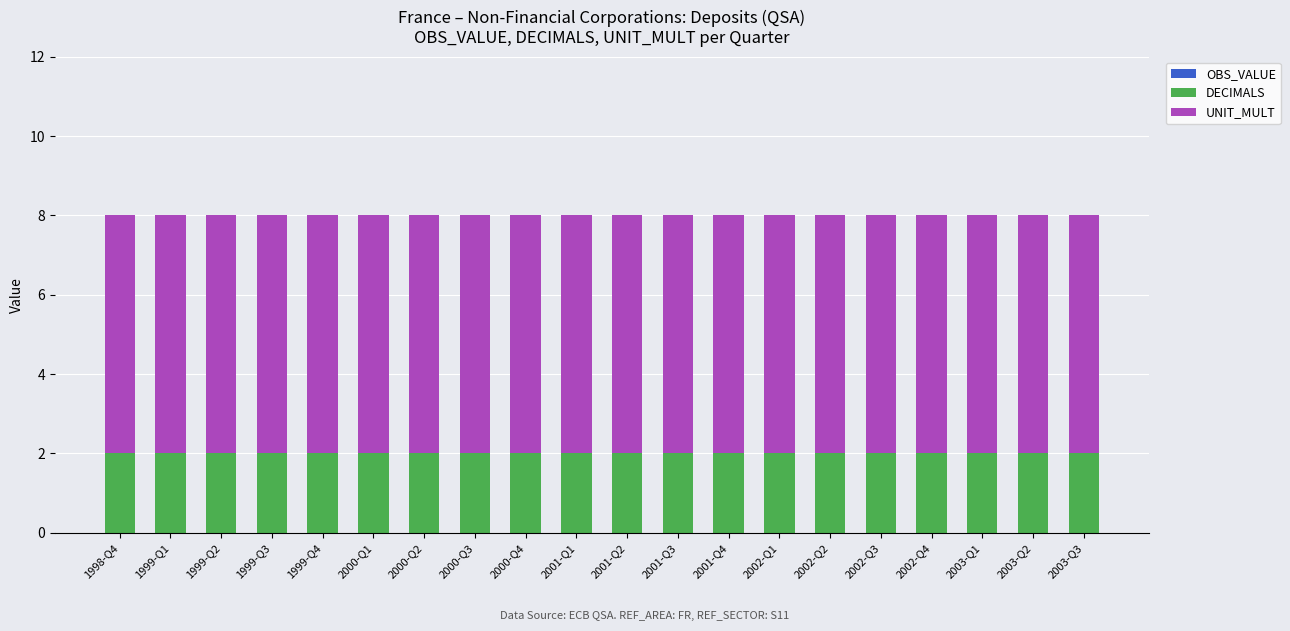

The value of DECIMALS at 1999-Q3 is 2. True or false?

True